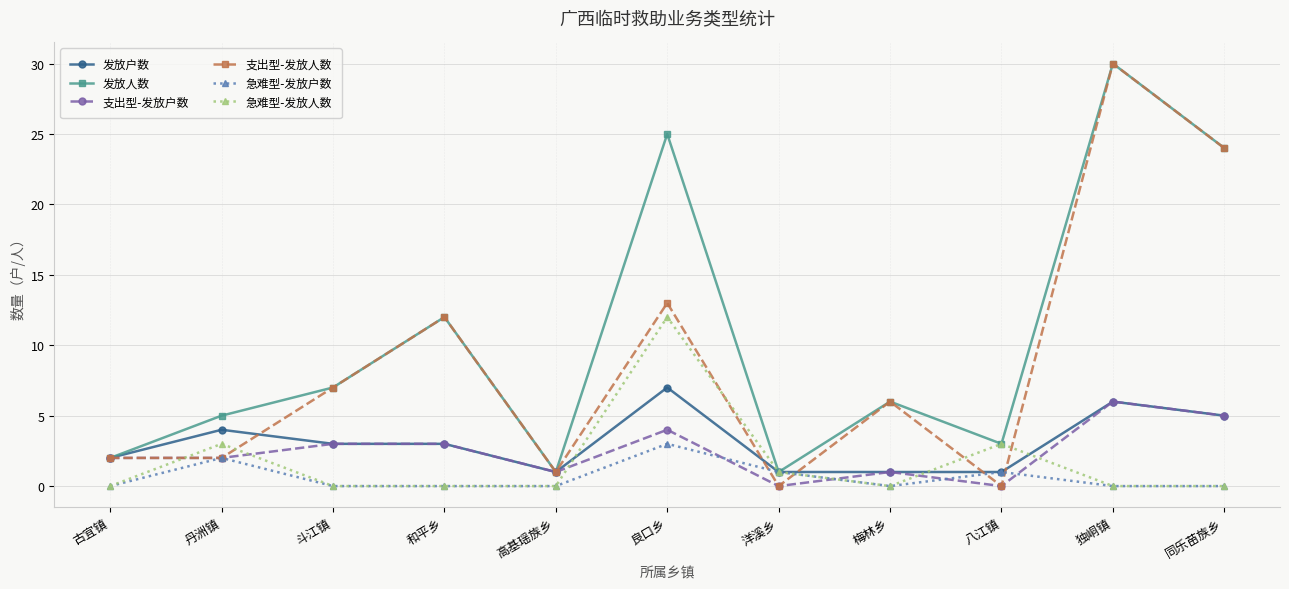

Which series has the widest spread of values?

支出型-发放人数